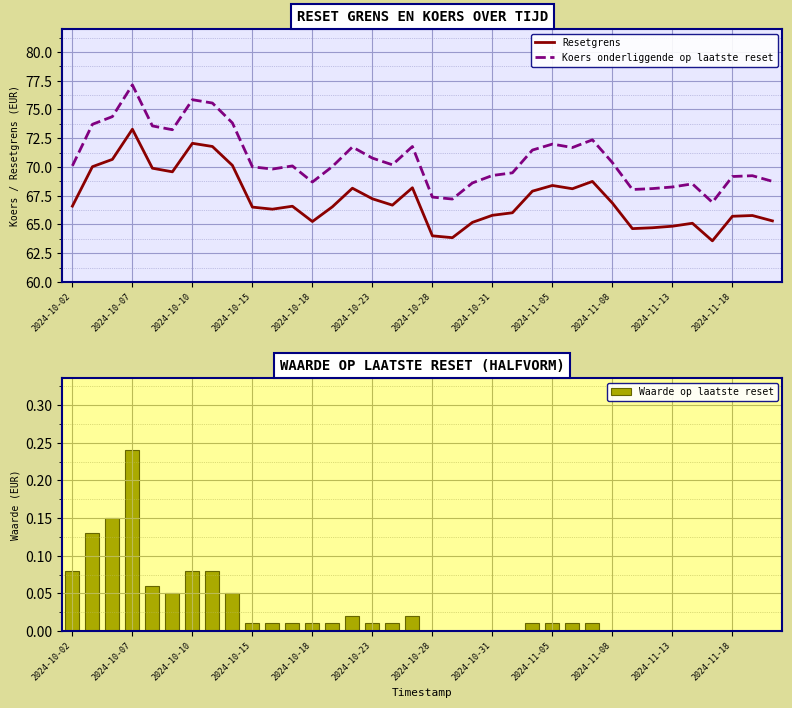

What is the sum of all Koers onderliggende op laatste reset values?

2547.4